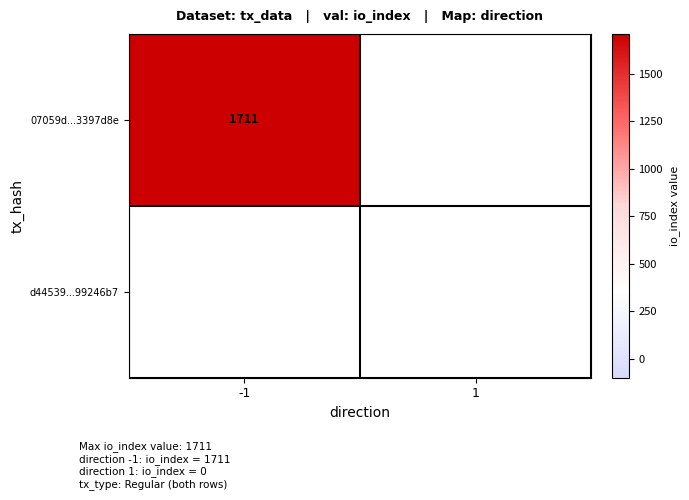

Which series has the widest spread of values?

07059d5cacedd720ebd5fa2da1fb5dad3397d8e